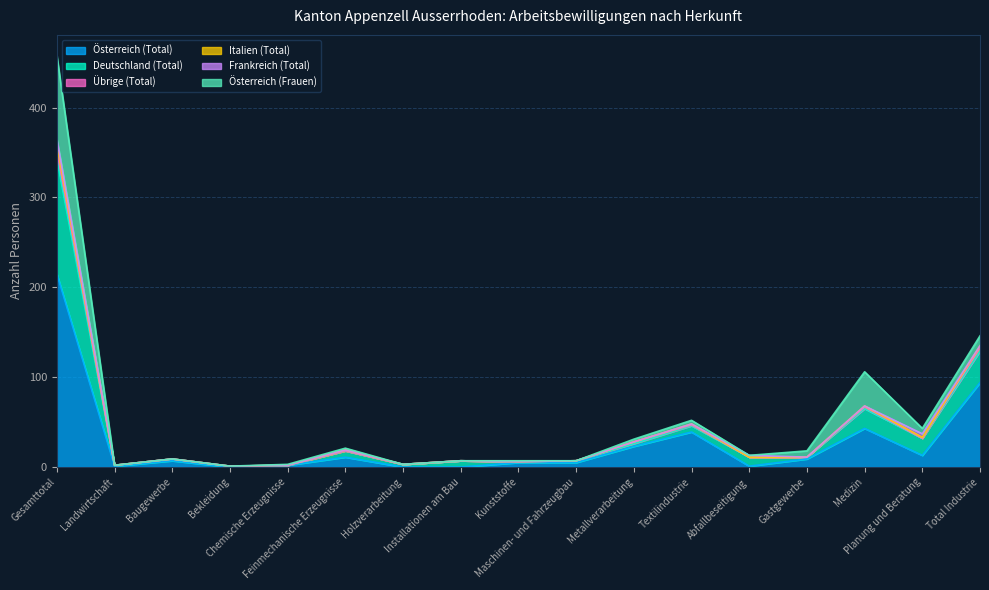

True or false: Italien (Total) has a value of 7 at Abfallbeseitigung.

False